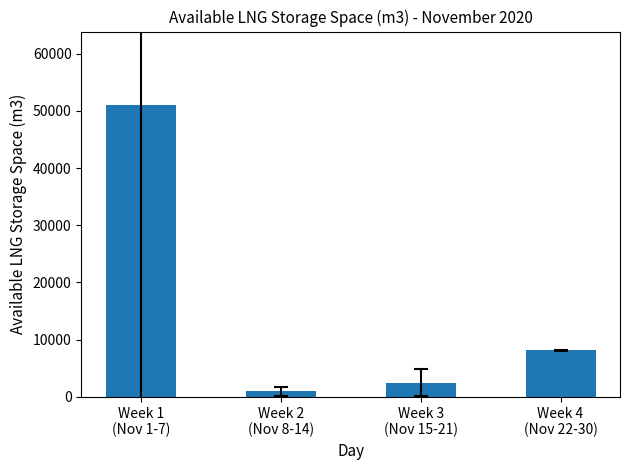

What is the difference between the values at Week 4
(Nov 22-30) and Week 3
(Nov 15-21)?

5669.1